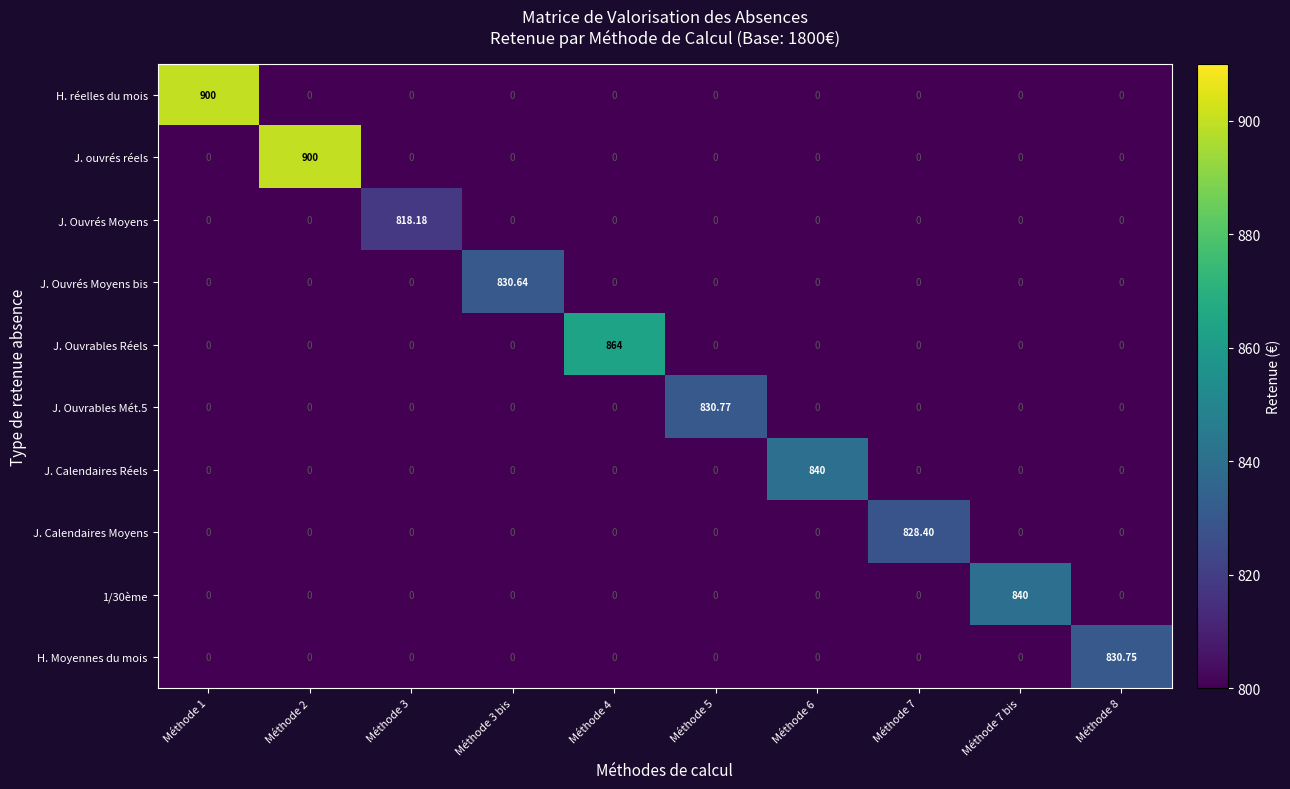

Between Méthode 6 and Méthode 8, which series saw the biggest shift?

J. Calendaires Réels